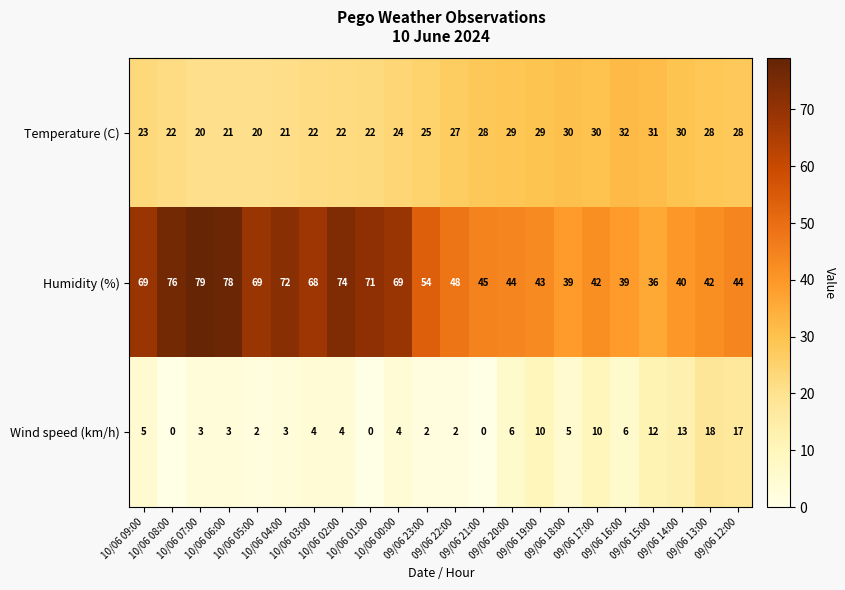

At how many categories does at least one series exceed 11?

22